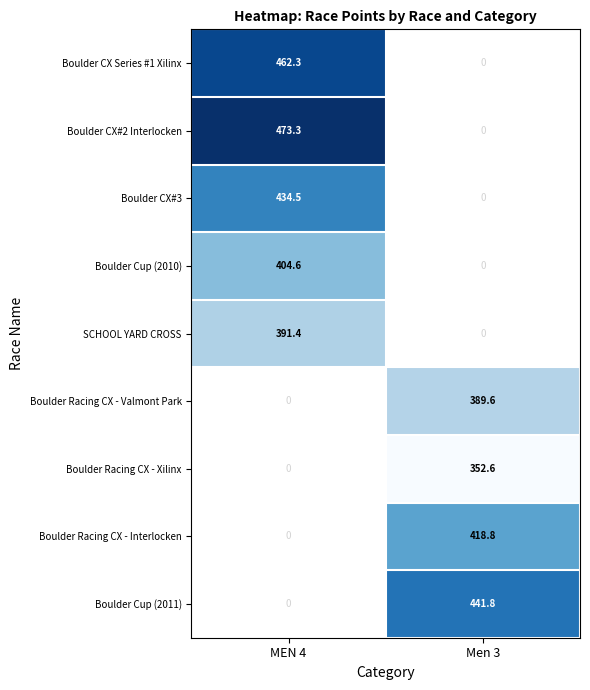

Is it true that Boulder Cup (2010) equals 404.6 at MEN 4?

True